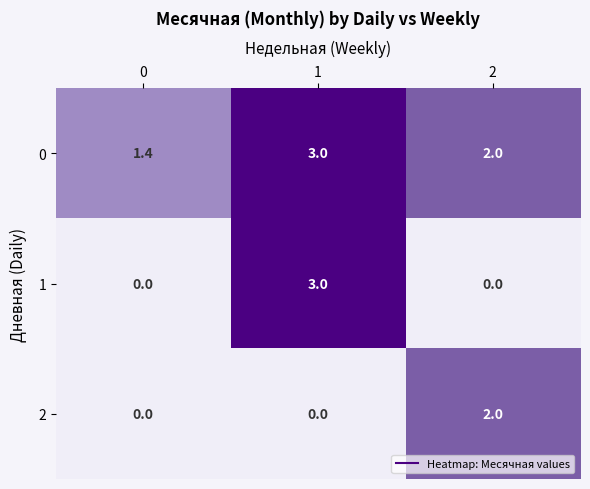

Rank the series by their average value, from lowest to highest.

2, 1, 0